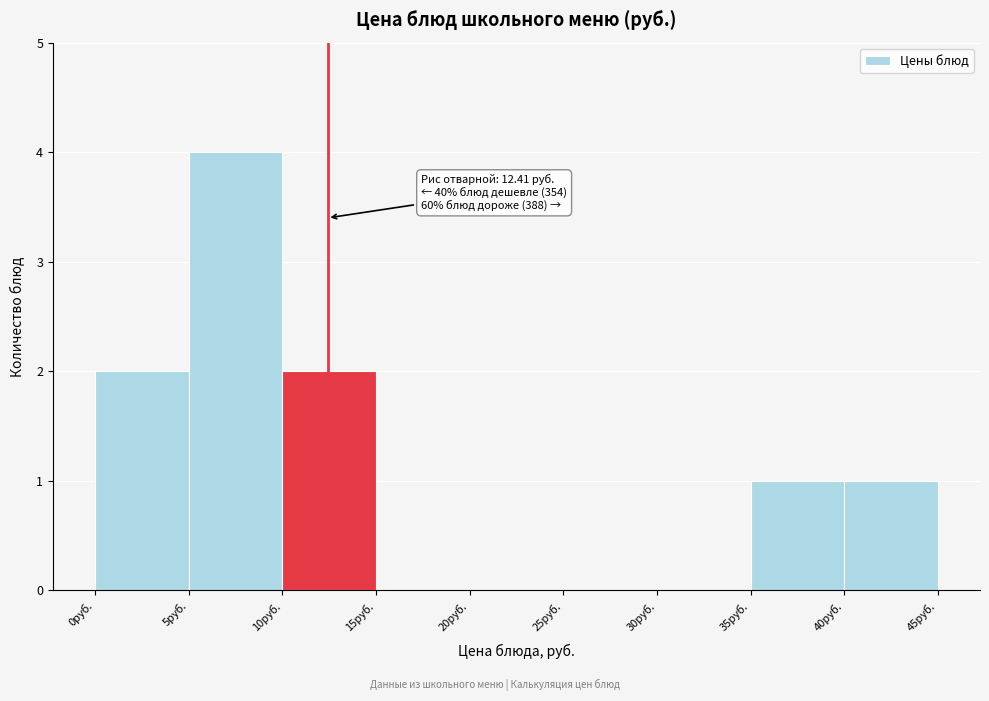

Which range on the x-axis has the tallest bar?

5 to 10